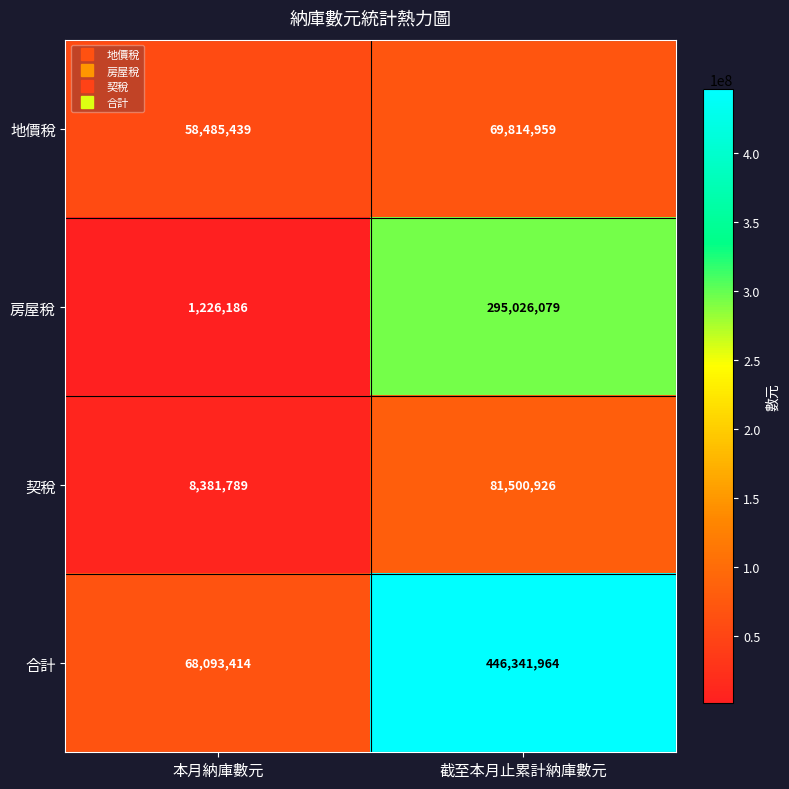

What is the sum of all 地價稅 values?

128300398